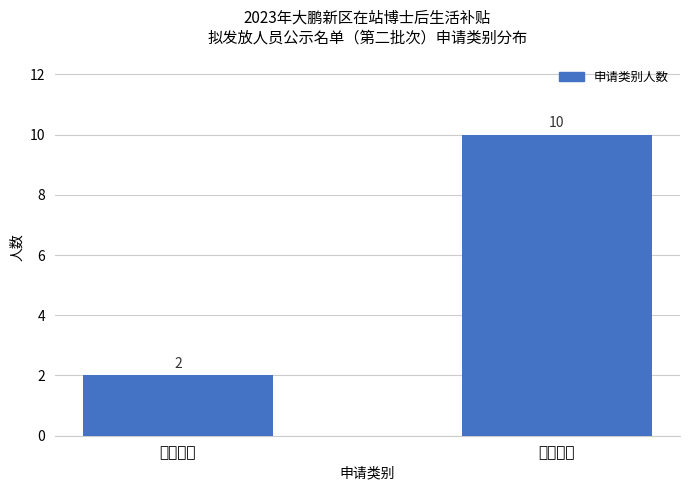

List the labels in order of value, largest first.

二次申请, 首次申请